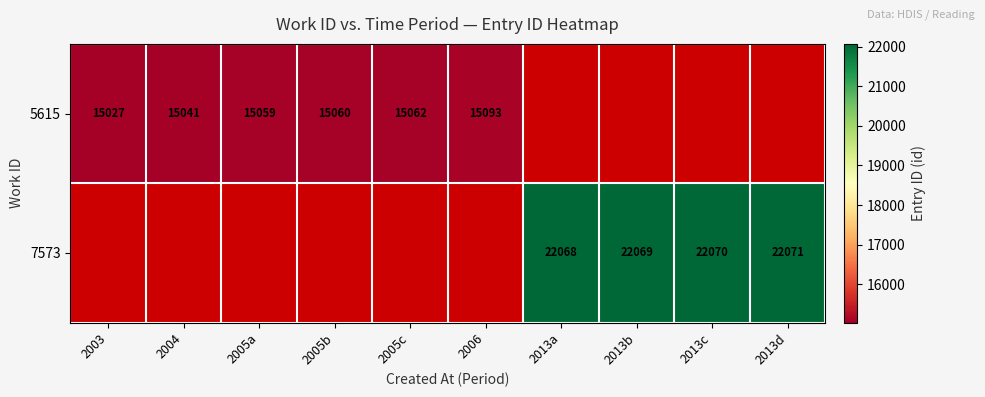

At how many categories does at least one series exceed 18651?

4